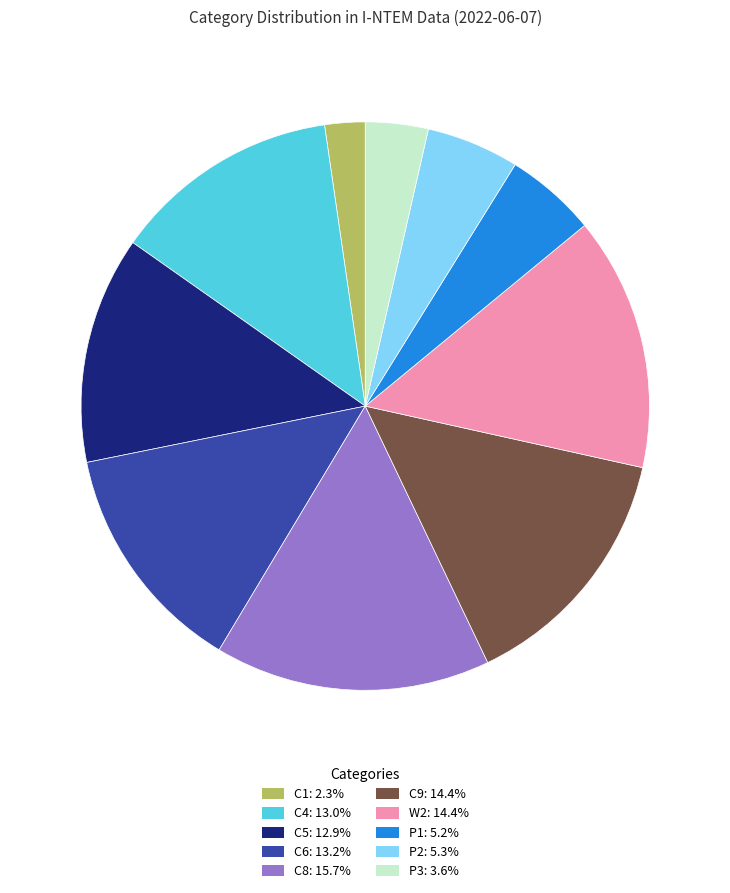

Is there any slice that represents more than half of the pie?

No